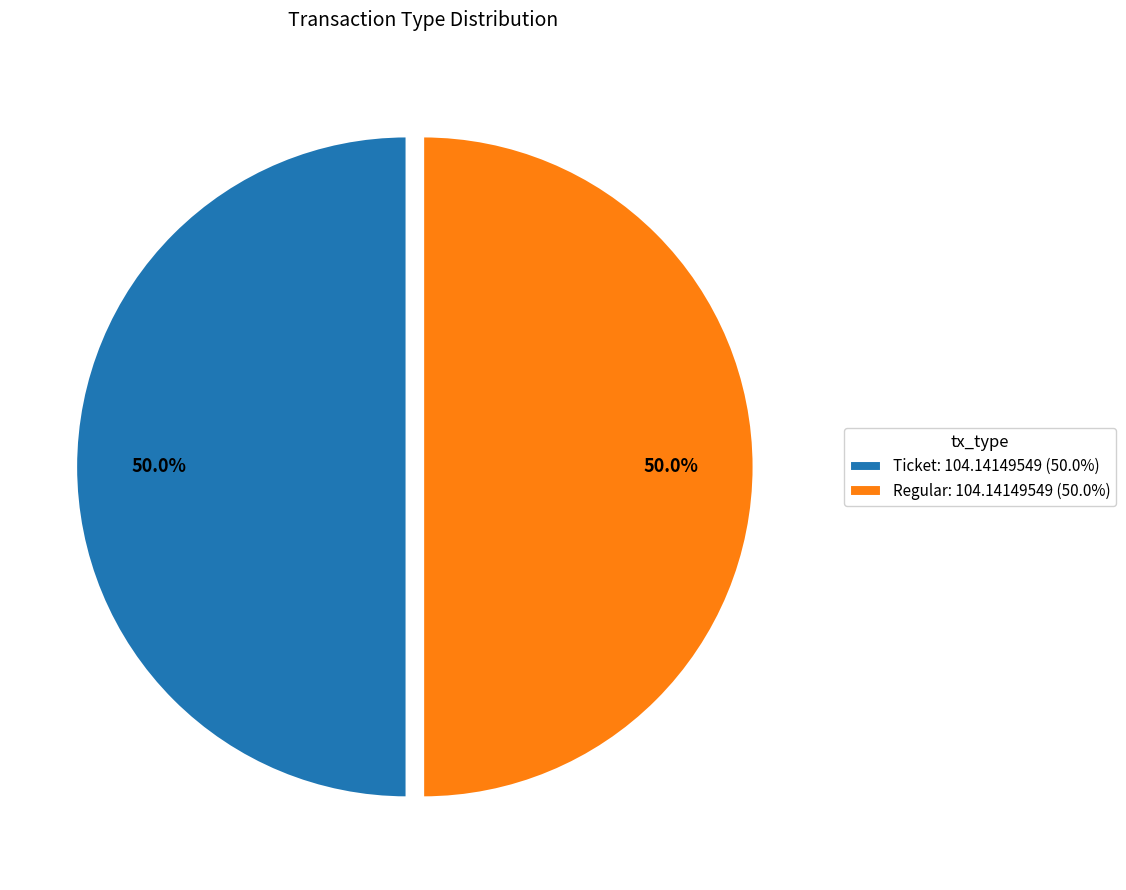

How many slices are in this pie chart?

2